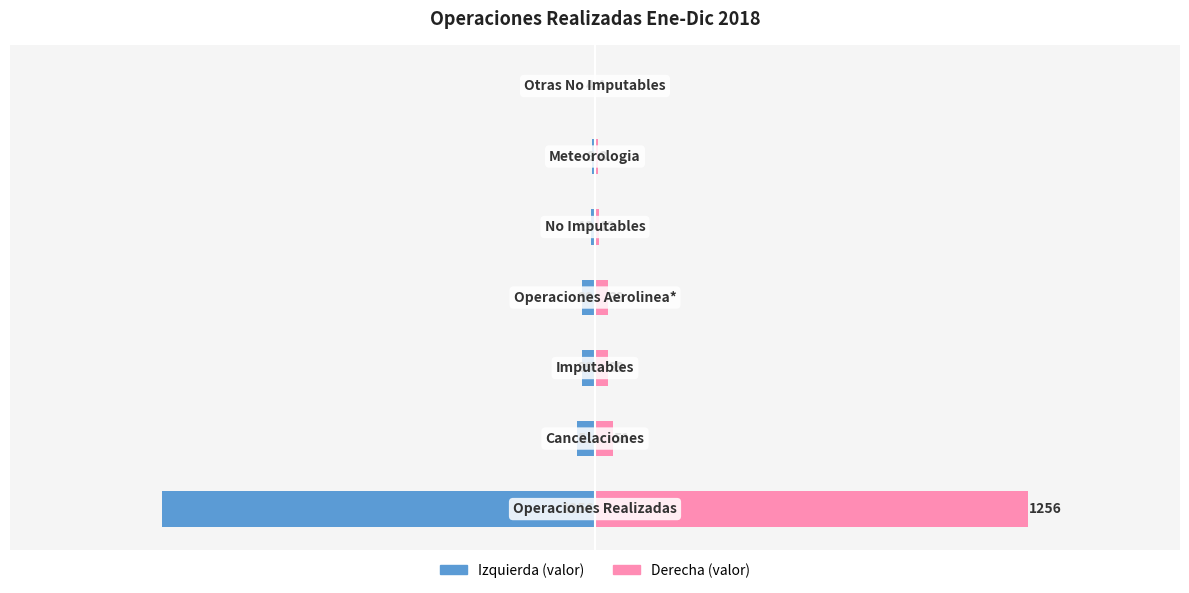

Reading right to left, extract all data points from this chart.

Operaciones (izq): 1000=-4	500=-8	0=-12	−500=-39	−1000=-39	−1500=-51	−2000=-1256
Operaciones (der): 1000=4	500=8	0=12	−500=39	−1000=39	−1500=51	−2000=1256